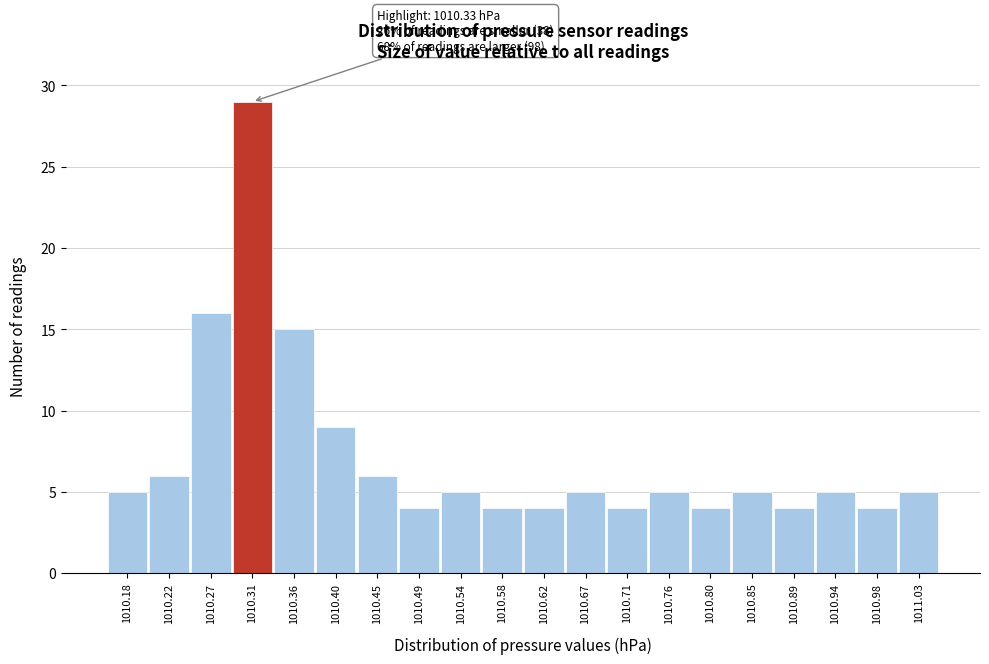

Reading left to right, list all the values displayed in this chart.

1010.18=5	1010.22=6	1010.27=16	1010.31=29	1010.36=15	1010.40=9	1010.45=6	1010.49=4	1010.54=5	1010.58=4	1010.62=4	1010.67=5	1010.71=4	1010.76=5	1010.80=4	1010.85=5	1010.89=4	1010.94=5	1010.98=4	1011.03=5